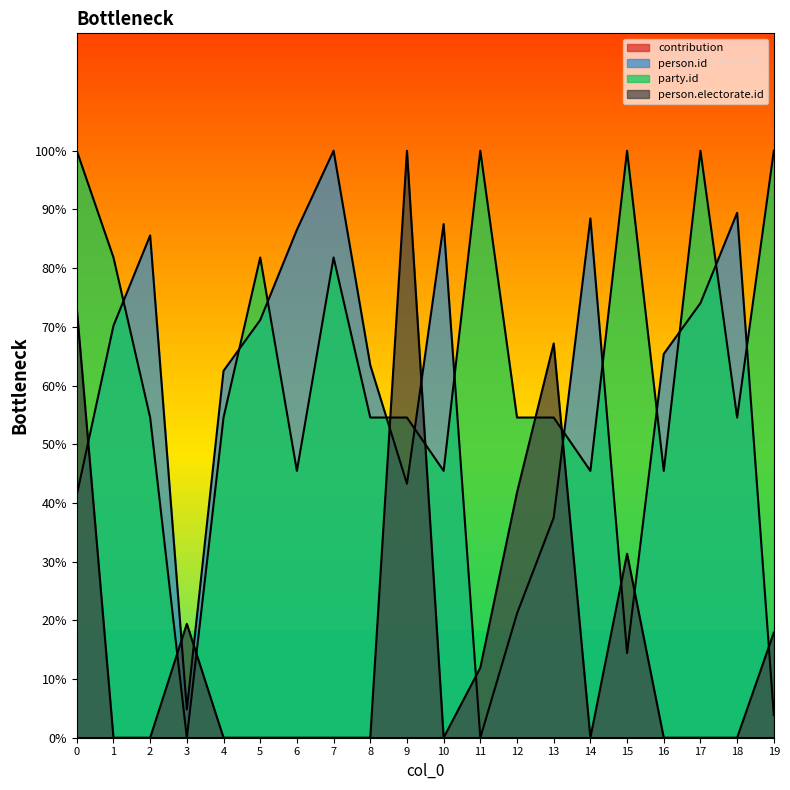

The party.id series shows 31.6 at 17. True or false?

False